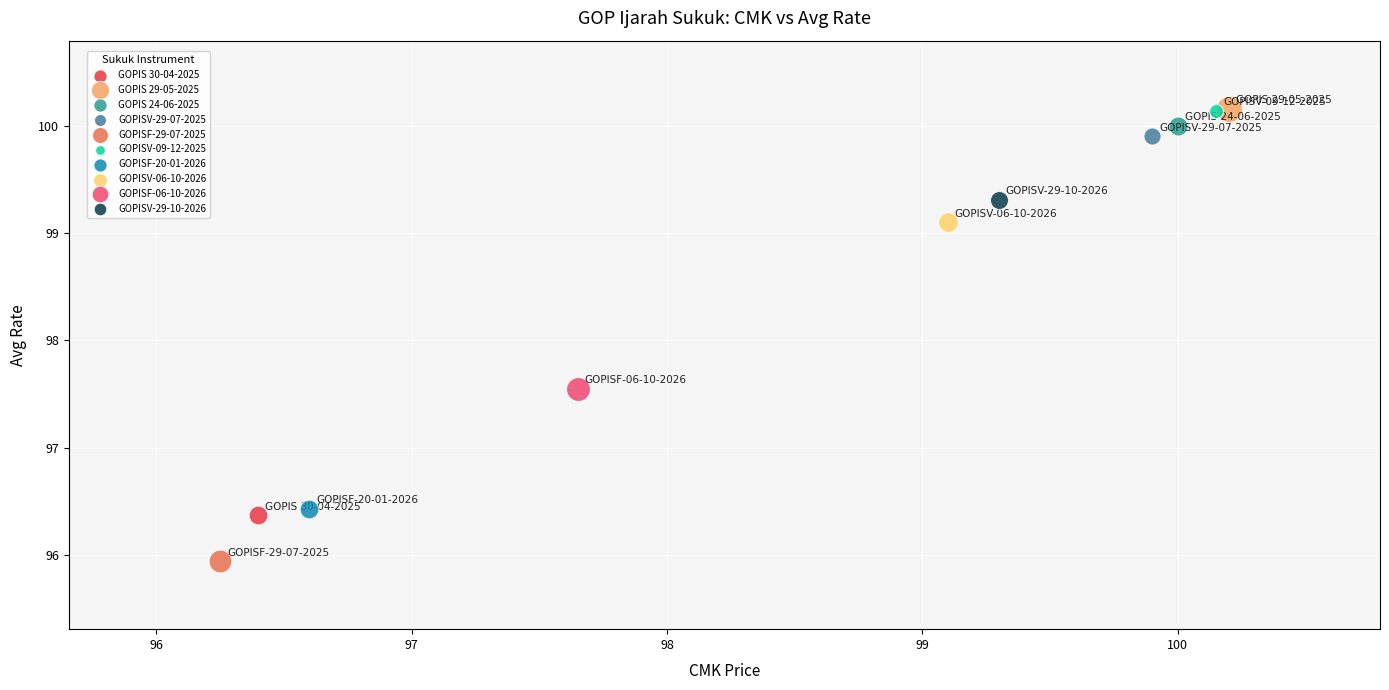

What are all the series names shown in the legend?

GOPIS 30-04-2025, GOPIS 29-05-2025, GOPIS 24-06-2025, GOPISV-29-07-2025, GOPISF-29-07-2025, GOPISV-09-12-2025, GOPISF-20-01-2026, GOPISV-06-10-2026, GOPISF-06-10-2026, GOPISV-29-10-2026